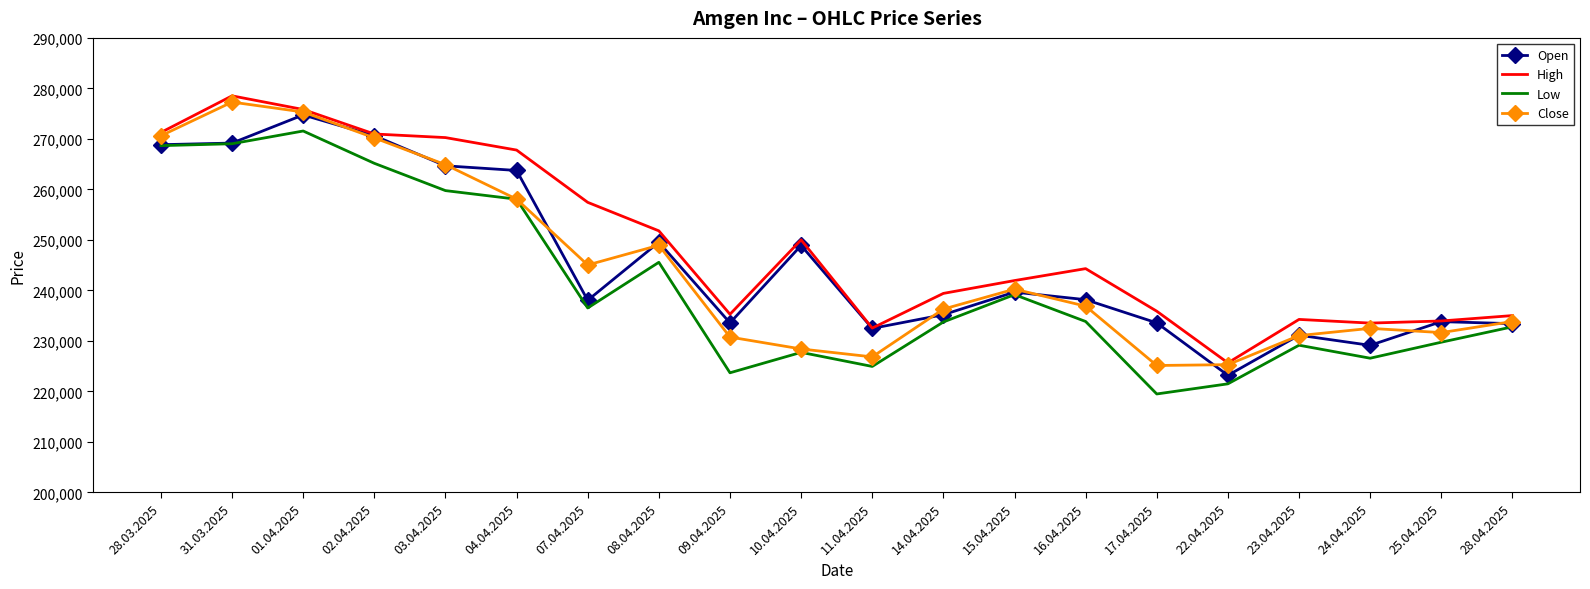

Which category has the lowest value across all series?

17.04.2025